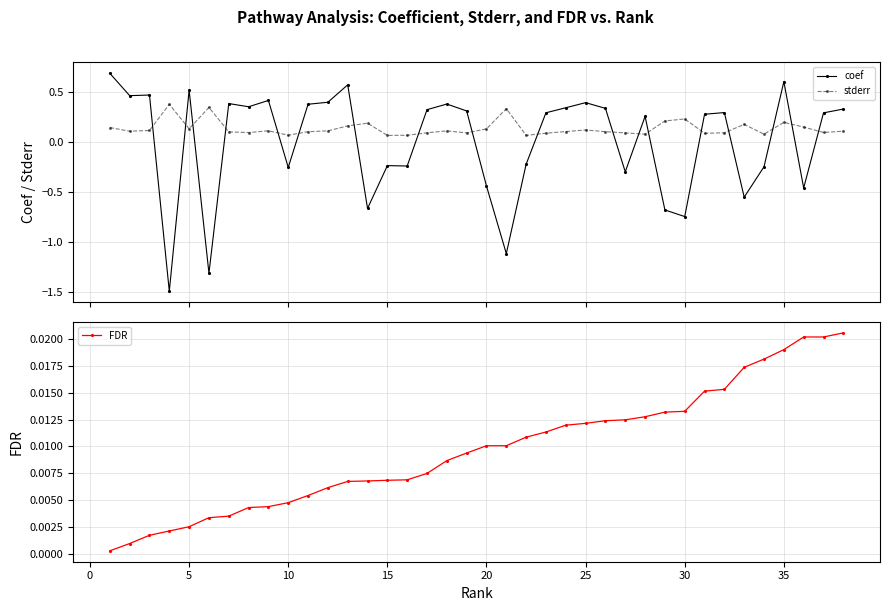

What is the maximum value for coef?

0.7